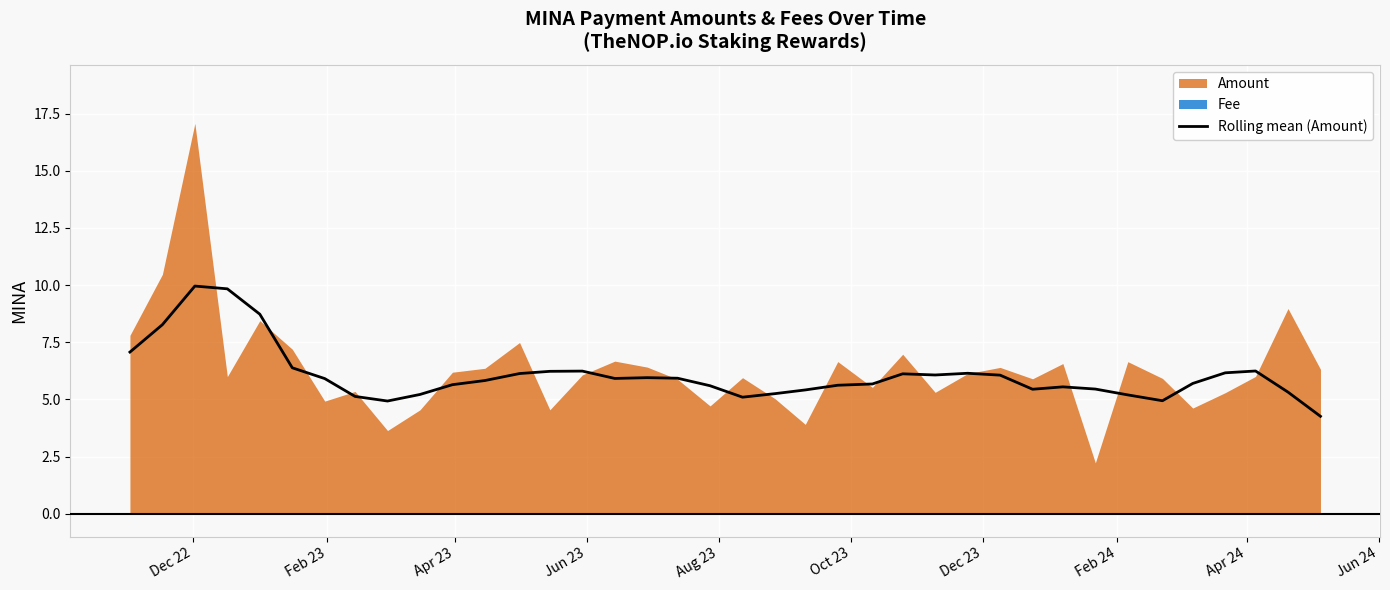

What is the minimum value for Rolling mean (Amount)?

4.3